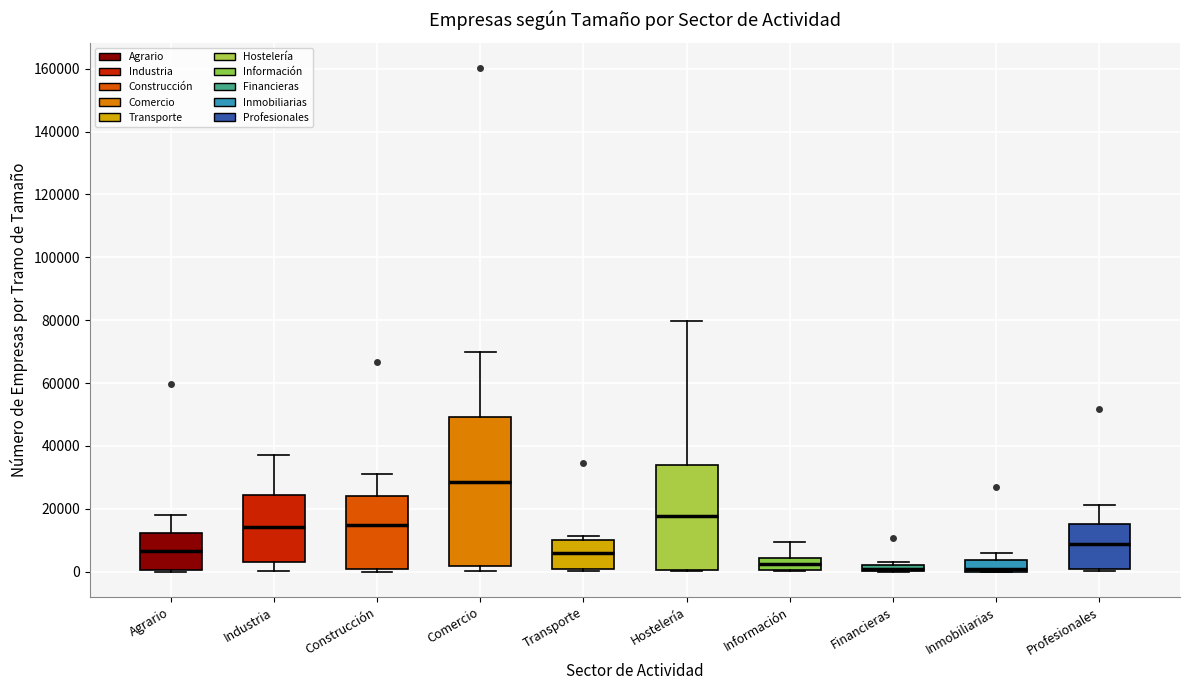

Which box's median line is the highest?

Comercio